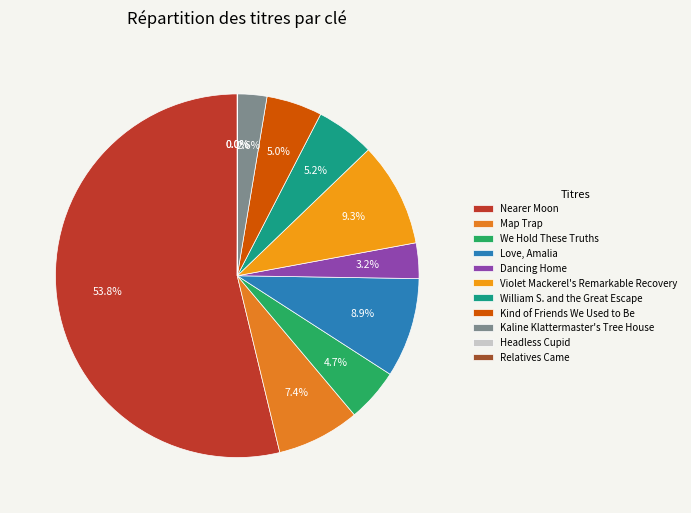

What is the smallest slice in the pie chart?

Relatives Came